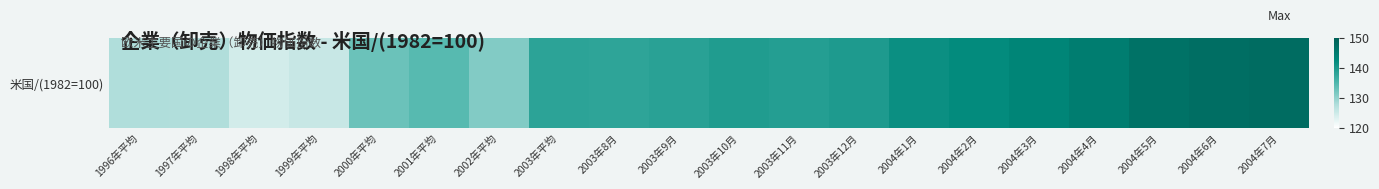

True or false: the data shows 182.0 at 2003年9月.

False